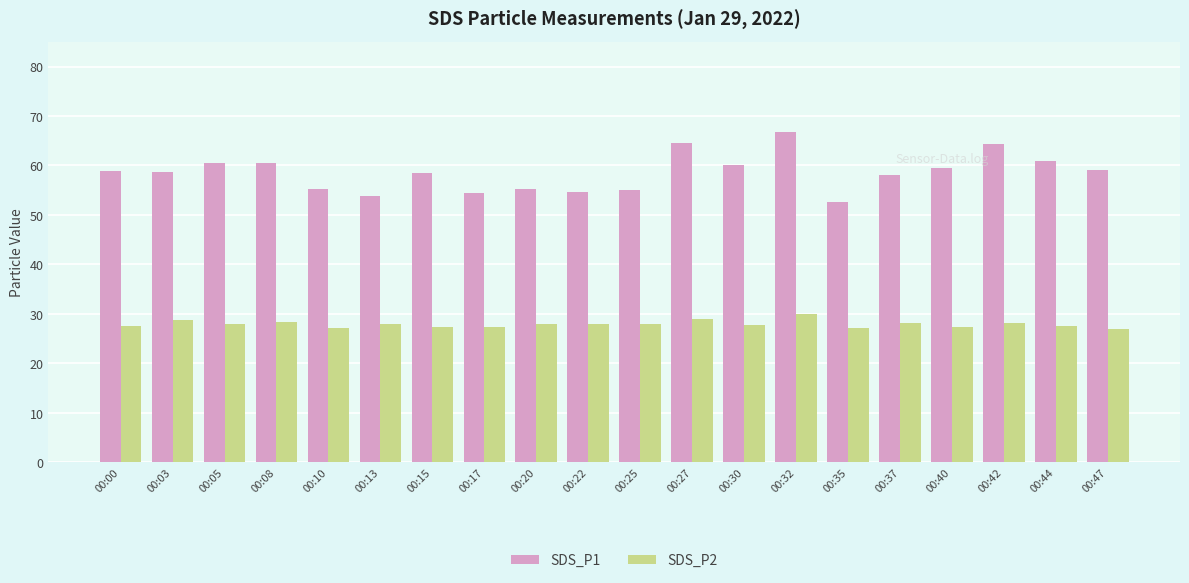

Which series has the largest total across all categories?

SDS_P1